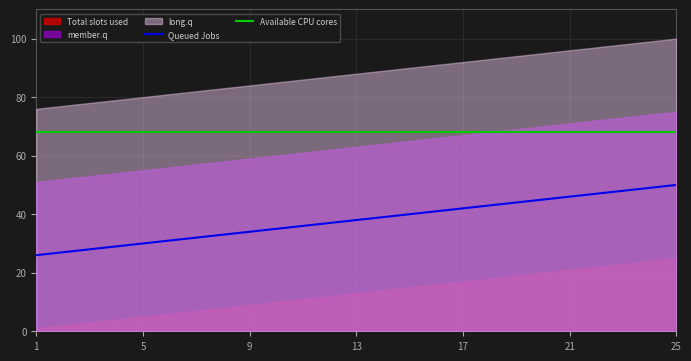

What is the spread (max minus min) of values at 1?

42